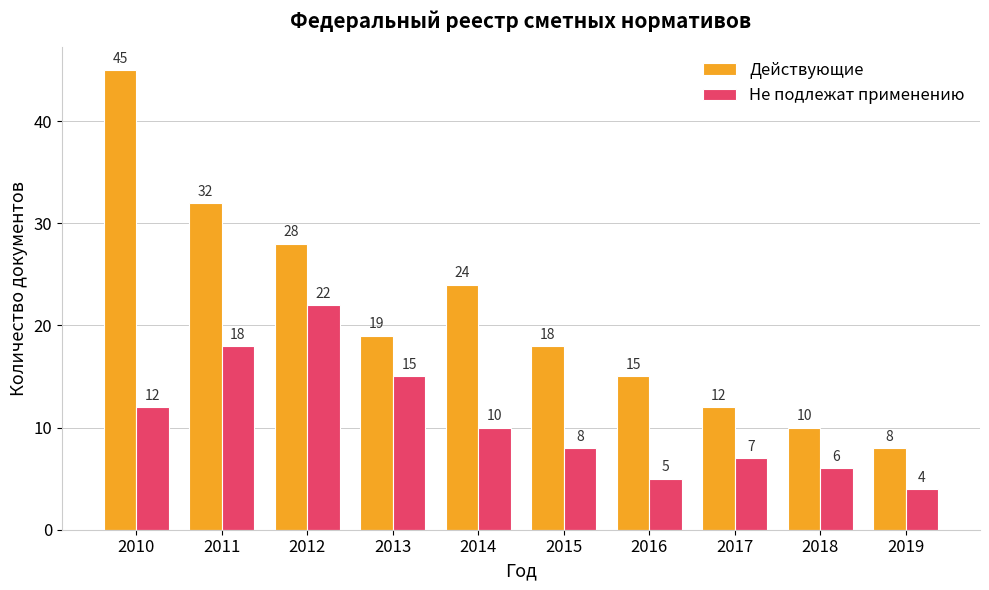

Is it true that Действующие equals 18 at 2015?

True